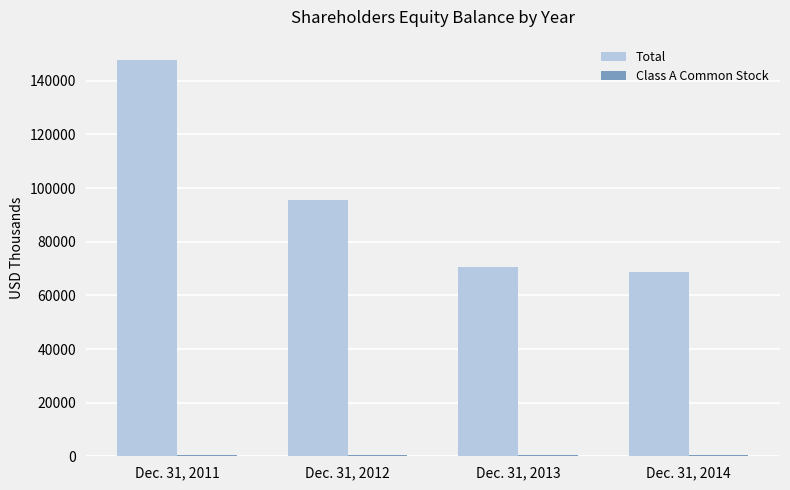

What is the sum of all Total values?

382623